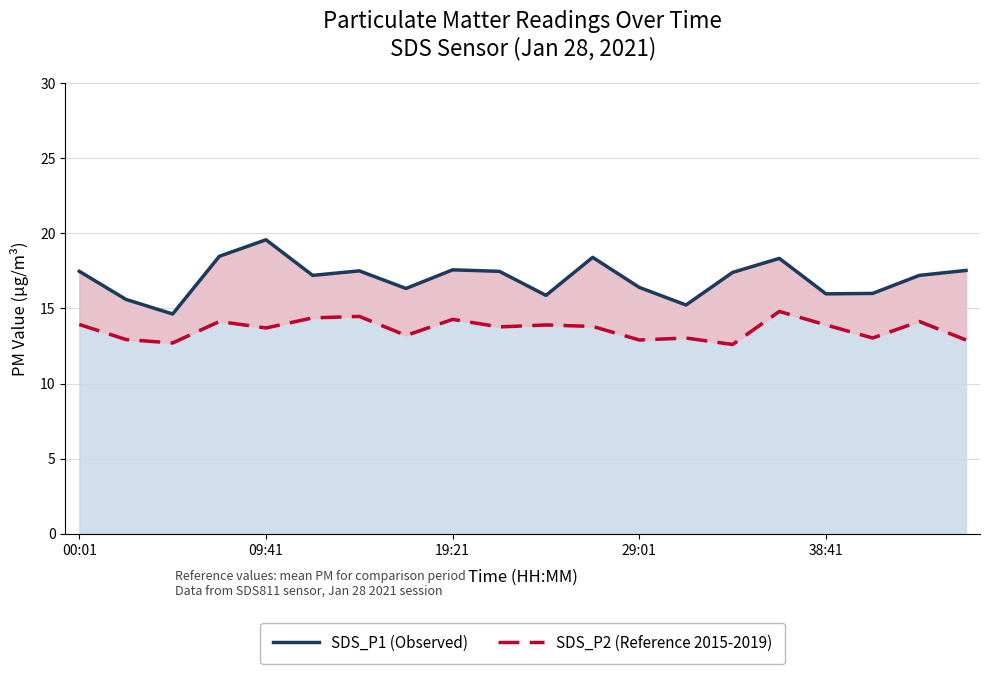

Reading left to right, extract all data points from this chart.

SDS_P1 (Observed): 17.5	15.6	14.6	18.5	19.6	17.2	17.5	16.3	17.6	17.5	15.9	18.4	16.4	15.2	17.4	18.3	16.0	16.0	17.2	17.5
SDS_P2 (Reference): 13.9	12.9	12.7	14.1	13.7	14.4	14.5	13.2	14.3	13.8	13.9	13.8	12.9	13.0	12.6	14.8	13.9	13.0	14.1	12.9